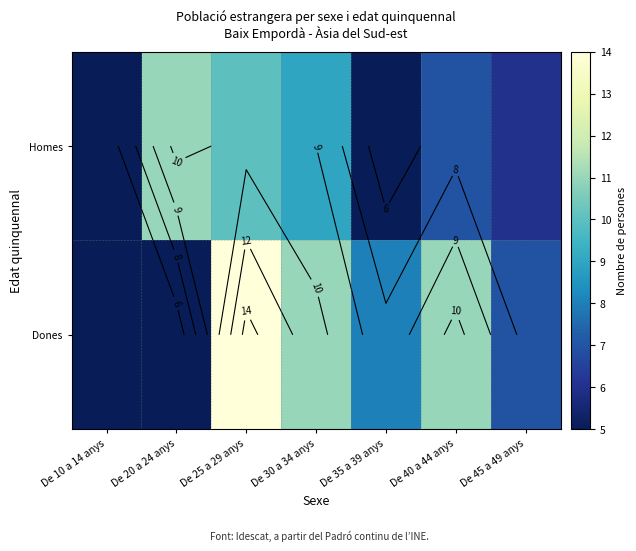

What is the lowest value of the Homes series?

5